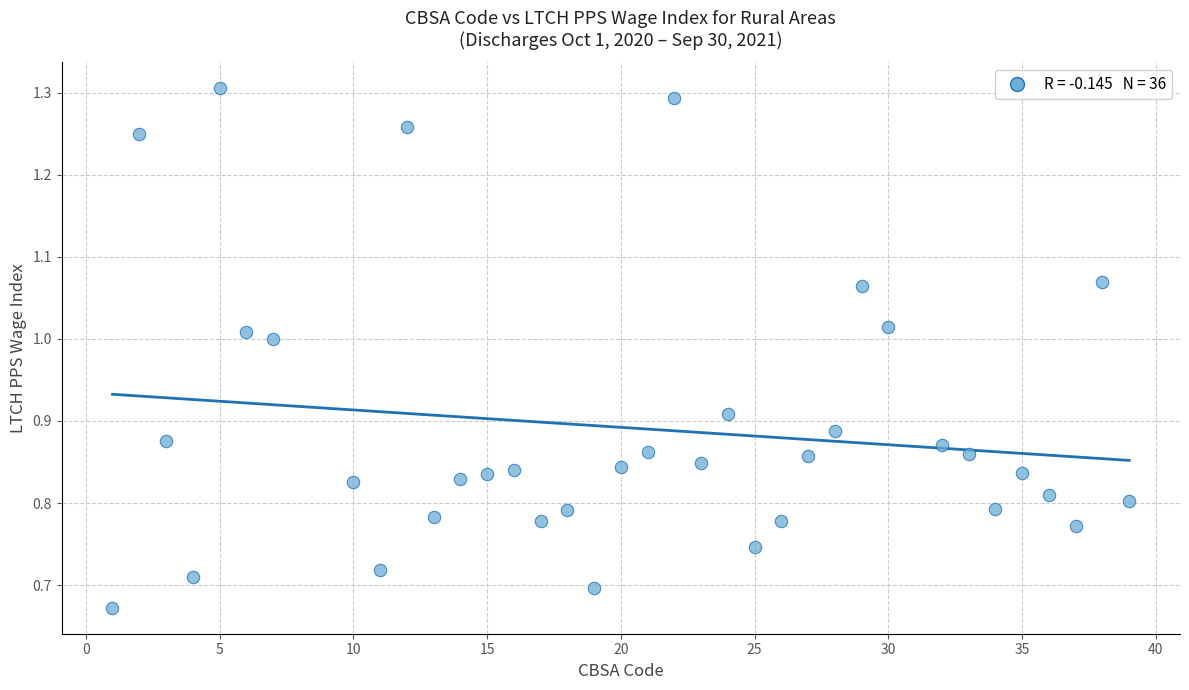

What is the range of Y values (max minus min)?

0.6